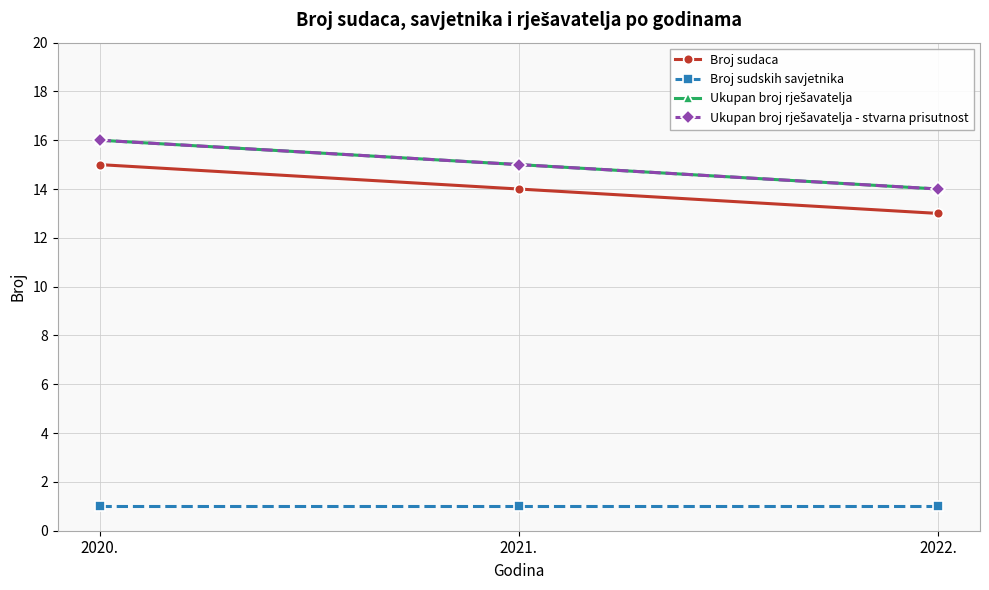

The value of Broj sudskih savjetnika at 2021. is 1. True or false?

True